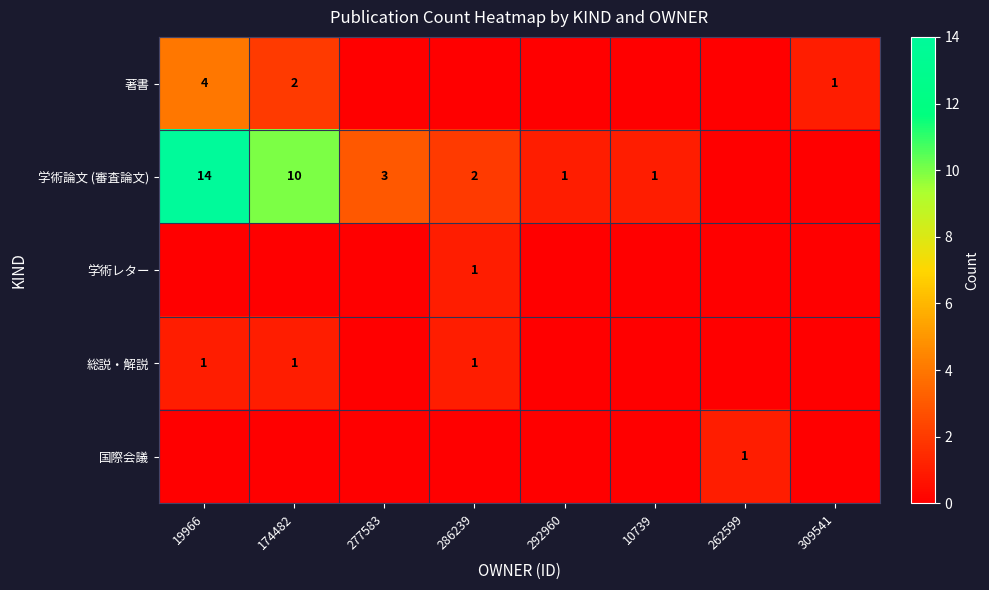

True or false: 学術論文 (審査論文) has a value of 24 at 19966.

False